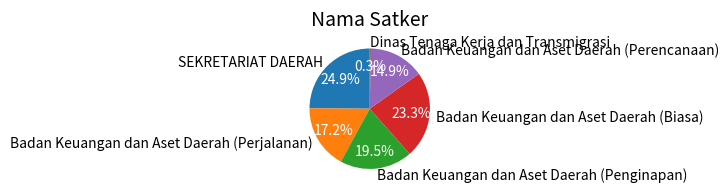

Does Dinas Tenaga Kerja dan Transmigrasi account for over 50% of the chart?

No